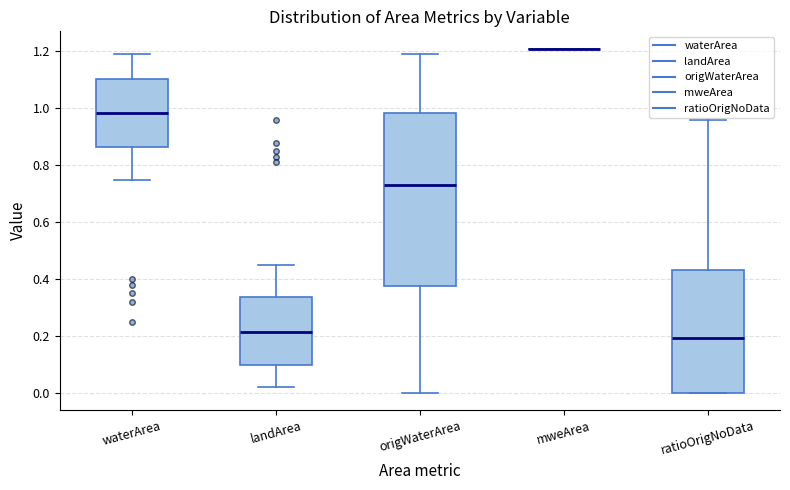

Reading left to right, transcribe this box plot: for each box, give where its median line is, the range the box spans, and where its two whiskers end, as read against the y-axis. The values are not printed on the chart, so give them approximately, as read against the axis.

waterArea: median 0.98, box 0.86 to 1.10, whiskers 0.76 to 1.20
landArea: median 0.22, box 0.10 to 0.34, whiskers 0.02 to 0.46
origWaterArea: median 0.74, box 0.38 to 0.98, whiskers 0.00 to 1.20
mweArea: box collapsed to a line at 1.22, whiskers 1.22 to 1.22
ratioOrigNoData: median 0.20, box 0.00 to 0.44, whiskers 0.00 to 0.96